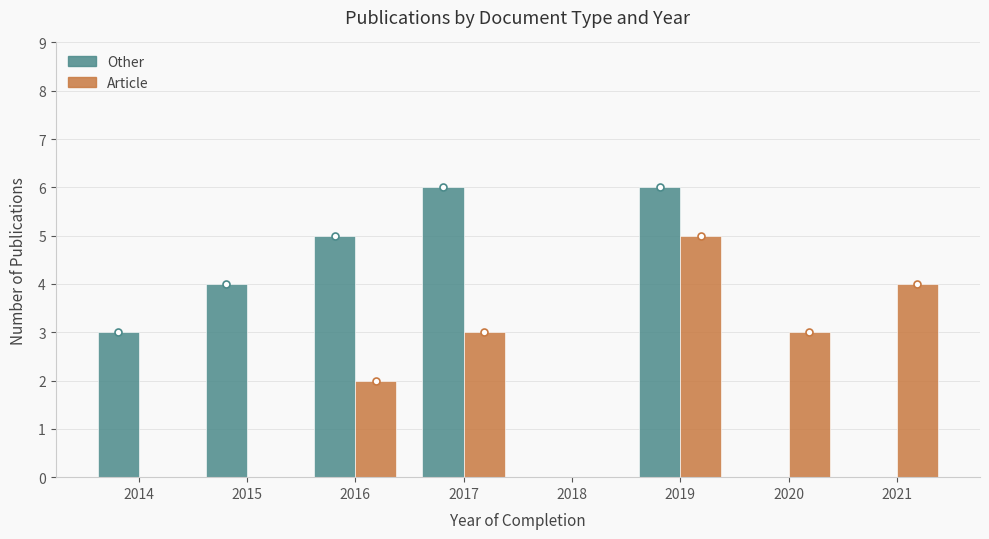

Reading left to right, transcribe all the data shown in this chart.

Other: 3	4	5	6	0	6	0	0
Article: 0	0	2	3	0	5	3	4